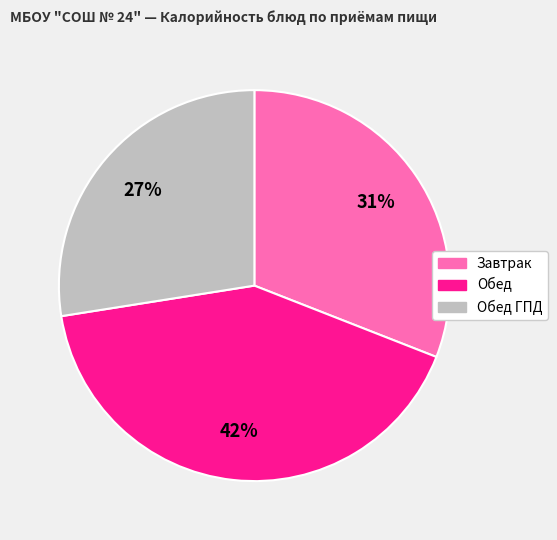

Is there a majority slice in this chart?

No